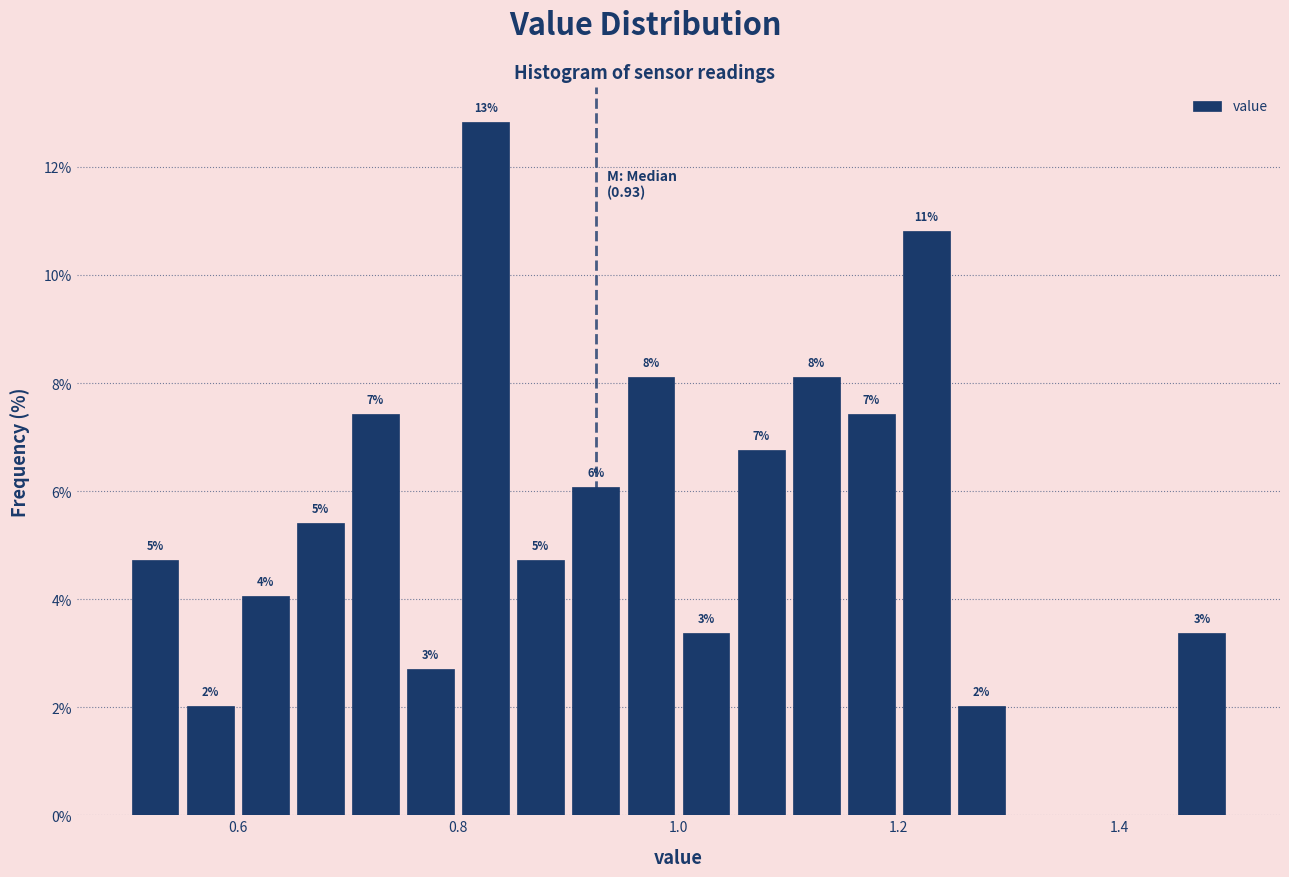

Read against the x-axis, roughly where is the centre of the tallest bar?

0.82